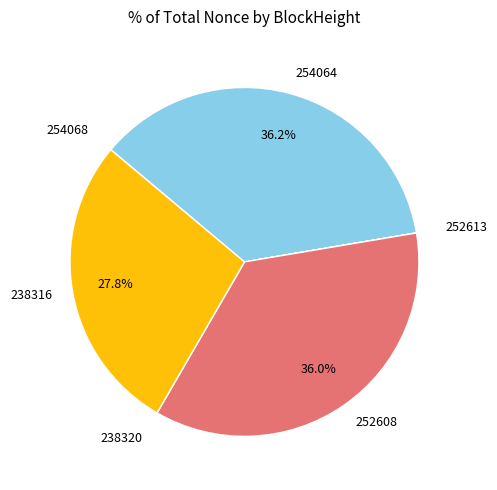

The 252608 slice represents 36% of the pie. True or false?

True